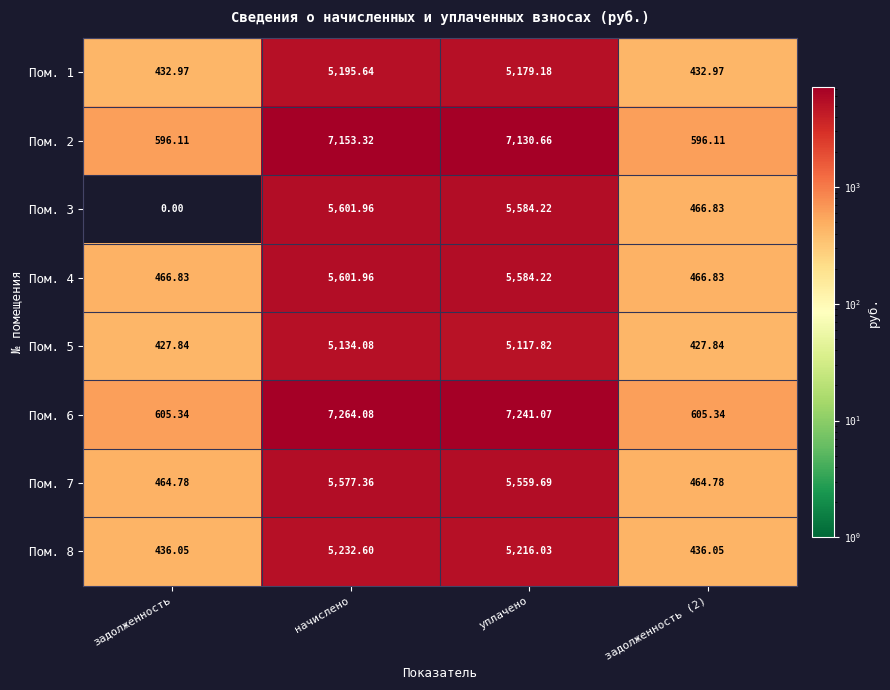

At which category is the sum across all series the highest?

начислено